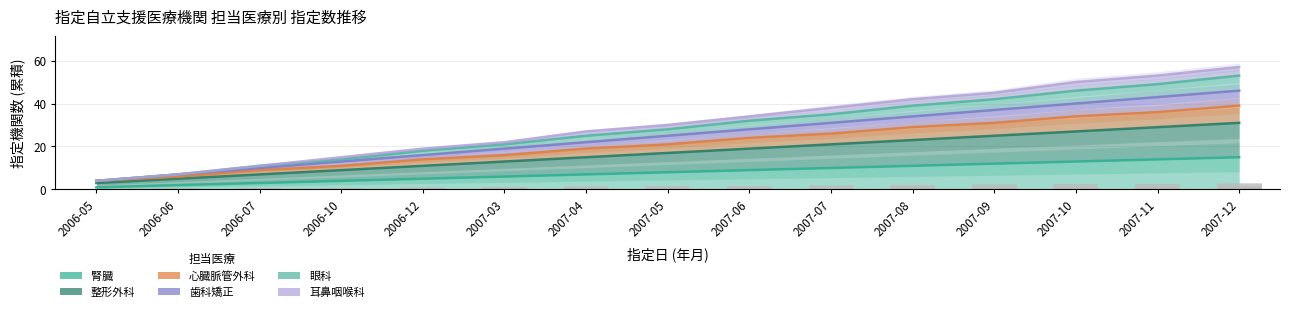

List the labels in order of 歯科矯正 value, smallest first.

2006-05, 2006-06, 2006-07, 2006-10, 2006-12, 2007-03, 2007-04, 2007-05, 2007-06, 2007-07, 2007-08, 2007-09, 2007-10, 2007-11, 2007-12